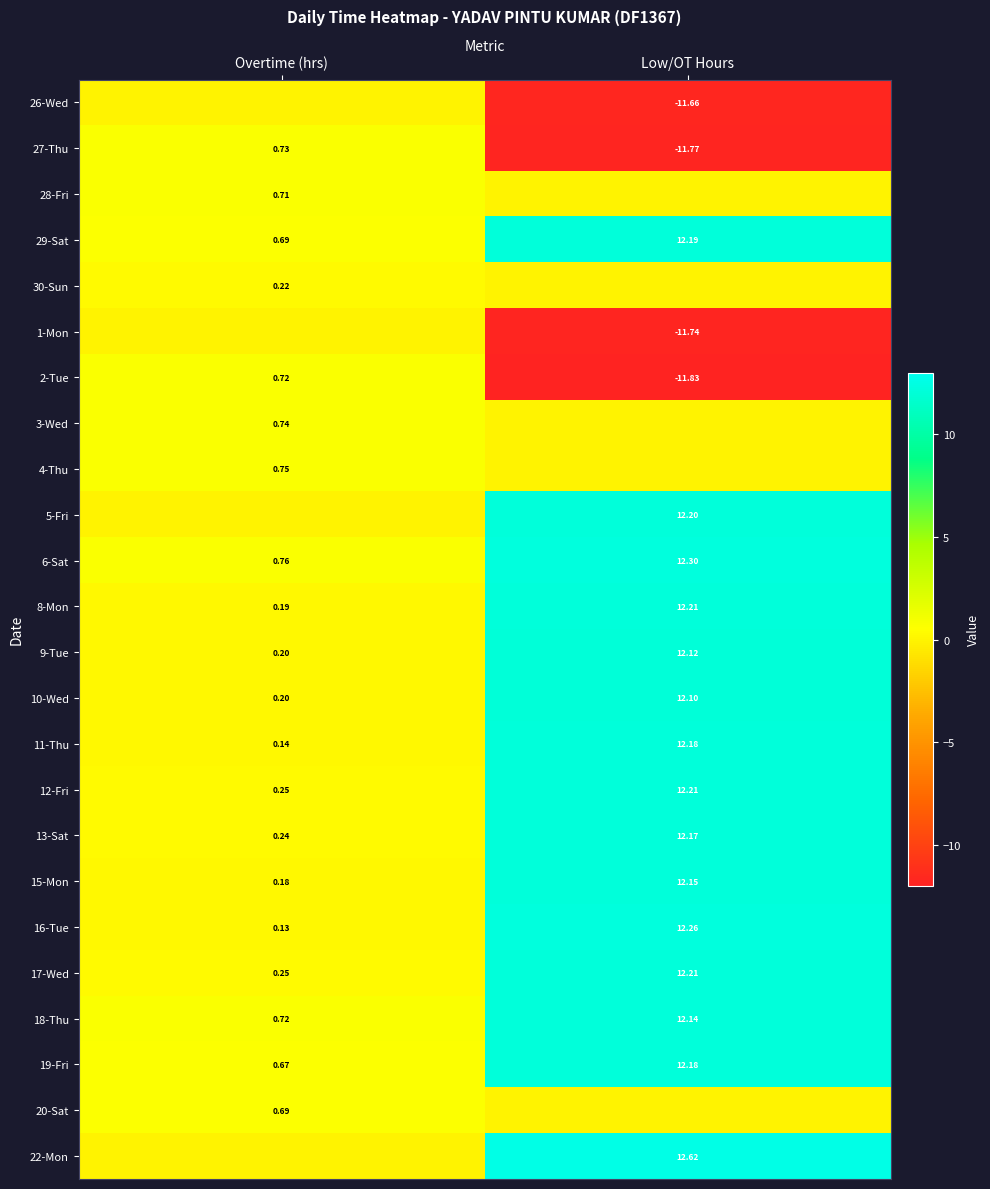

List the labels in order of 19-Fri value, smallest first.

Overtime (hrs), Low/OT Hours